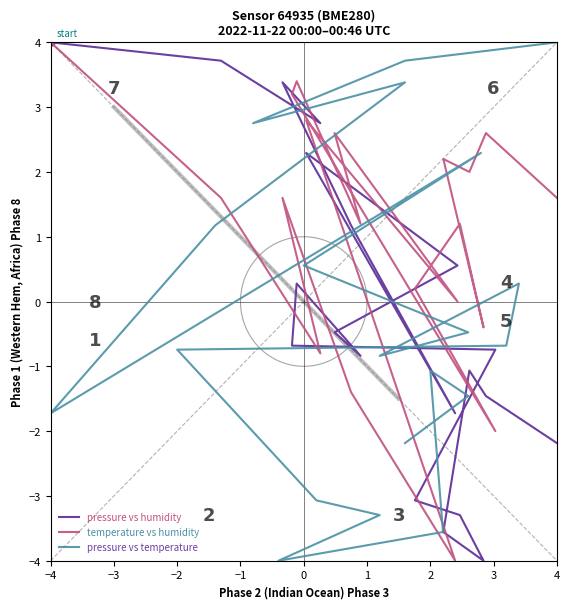

Where is the first local maximum for pressure vs humidity?

−1